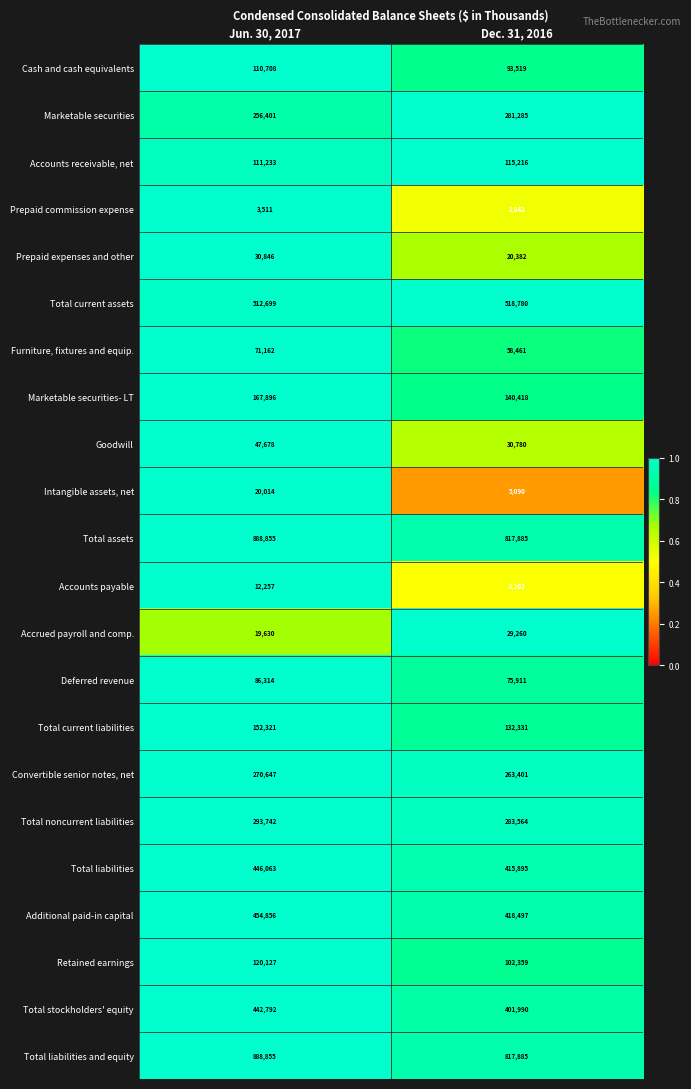

What is the total value across all series at Dec. 31, 2016?

5030953